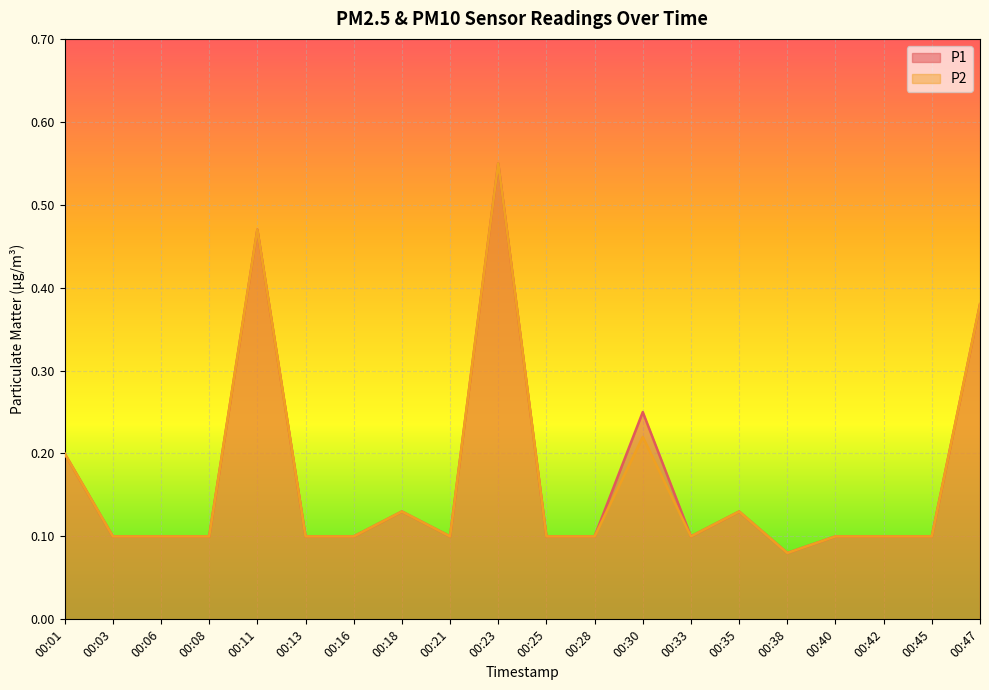

What is the maximum value shown in the chart?

0.6